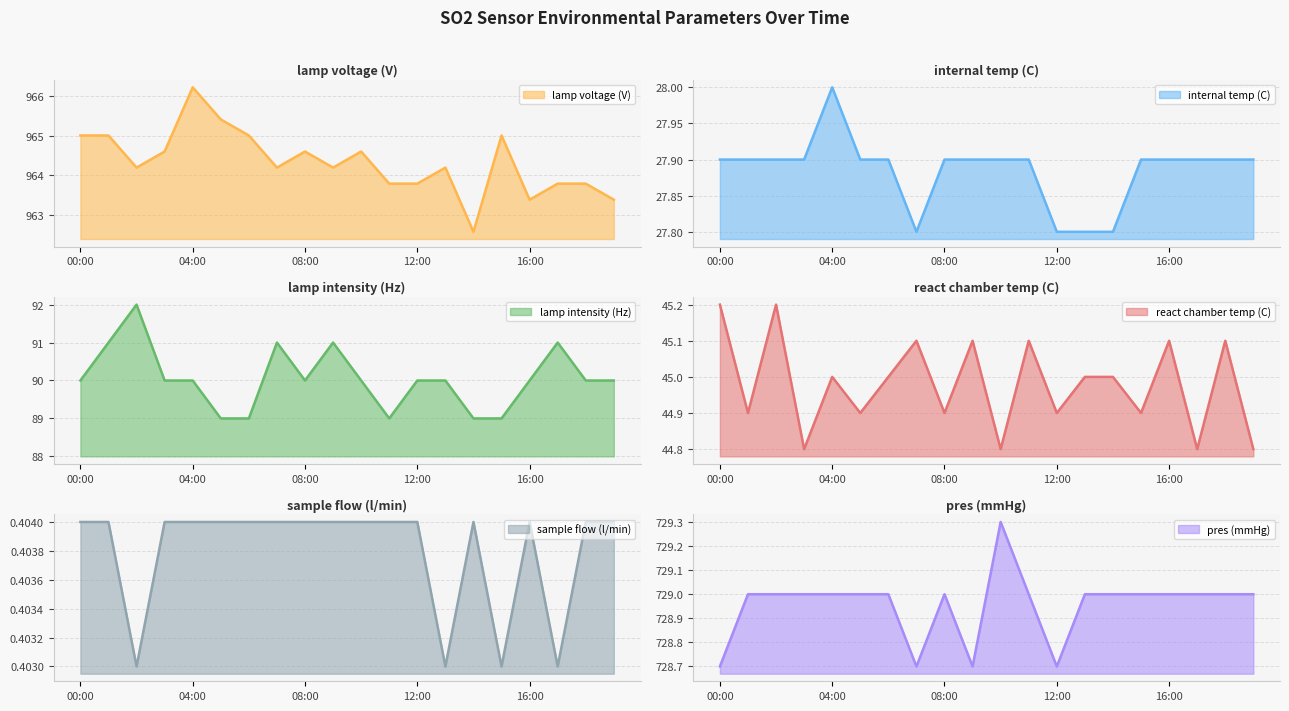

Between 19:00 and 07:00, which is larger?

07:00